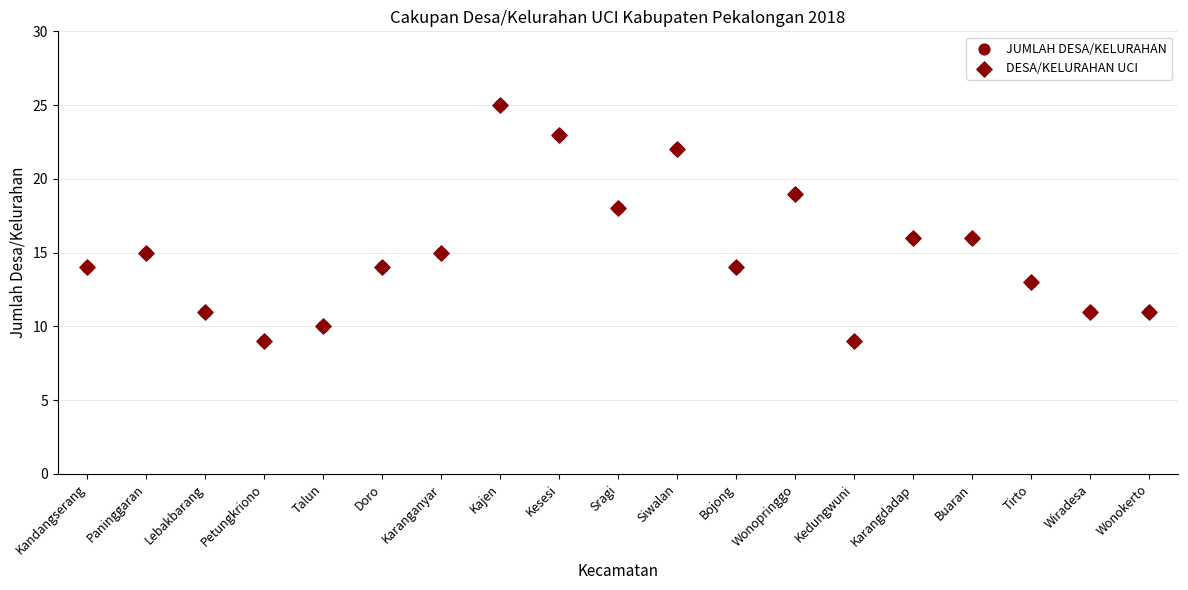

Which series reaches the minimum Y coordinate?

JUMLAH DESA/KELURAHAN